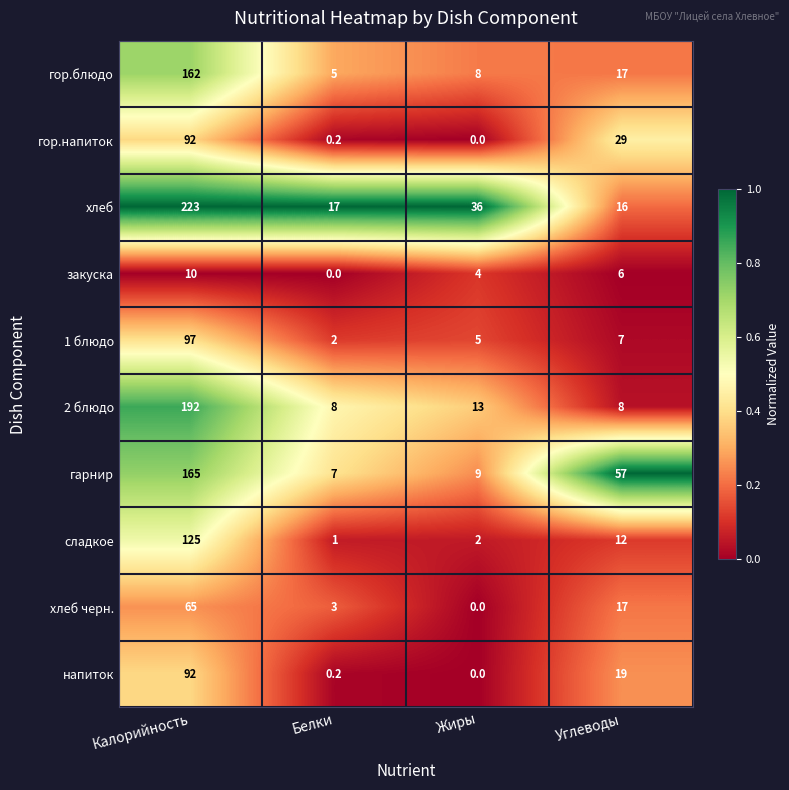

Rank the categories by хлеб черн. value from highest to lowest.

Калорийность, Углеводы, Белки, Жиры